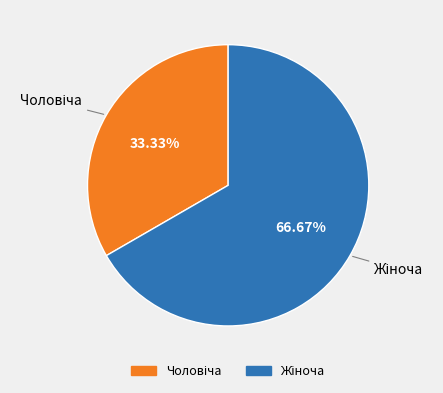

How many segments does this pie chart have?

2